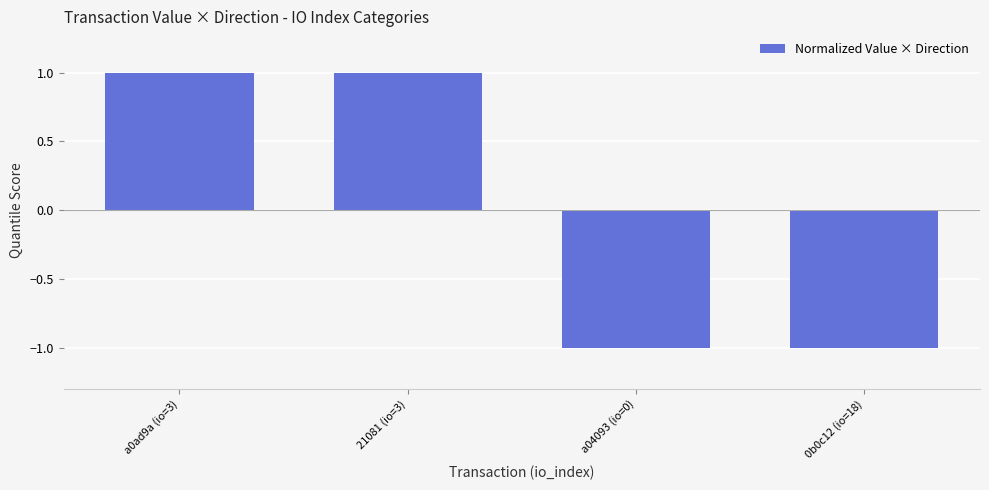

Does the chart contain any negative values?

Yes